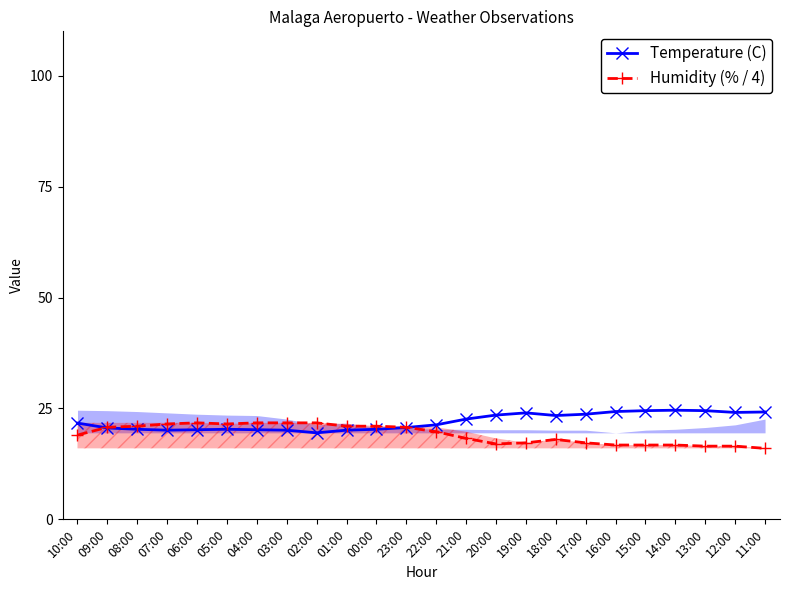

What is the total value across all series at 04:00?

42.0